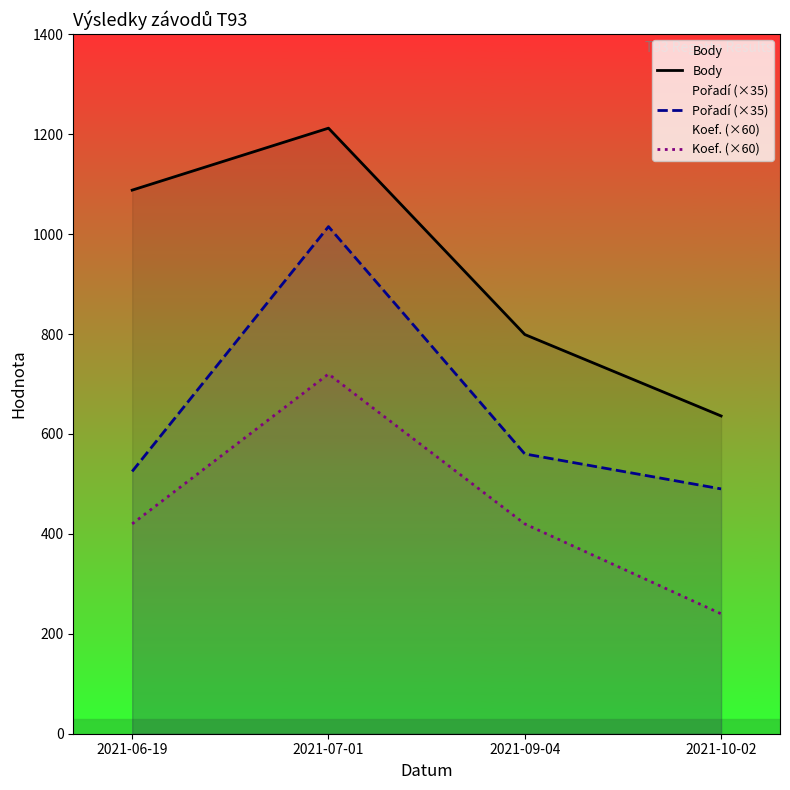

What is the spread (max minus min) of values at 2021-07-01?

492